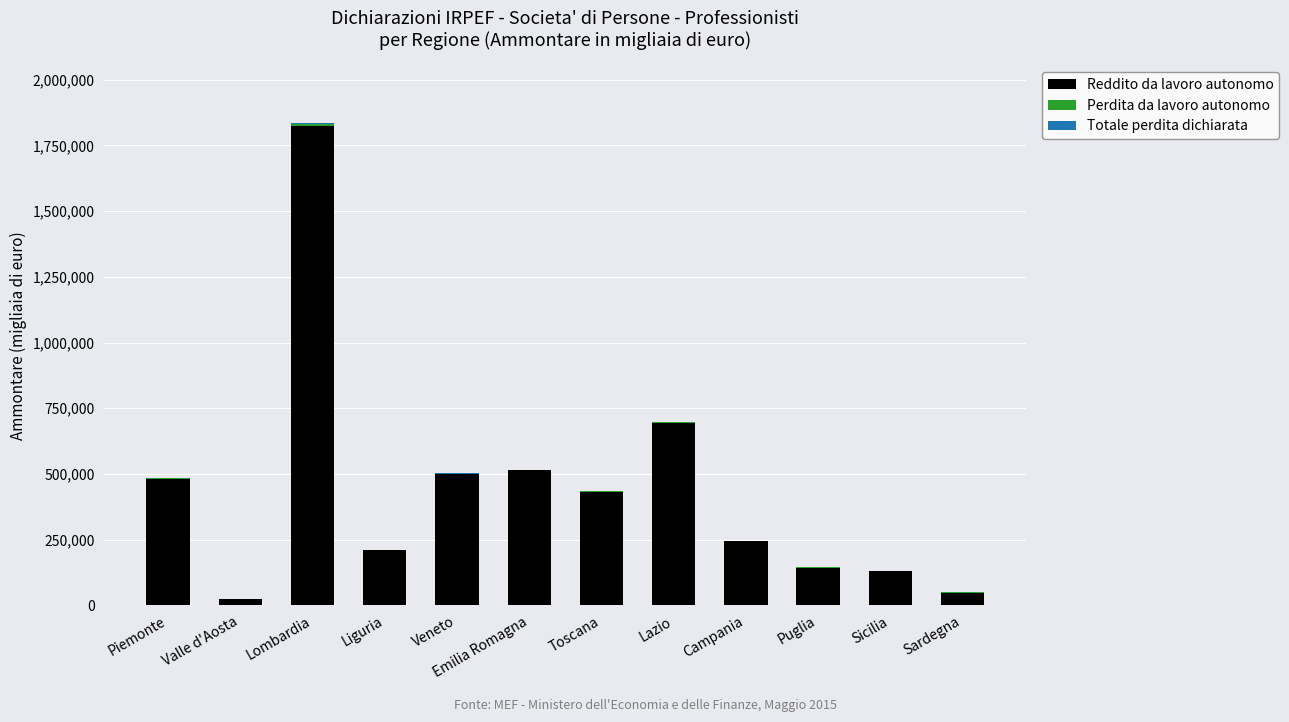

What is the maximum value for Reddito da lavoro autonomo?

1823975